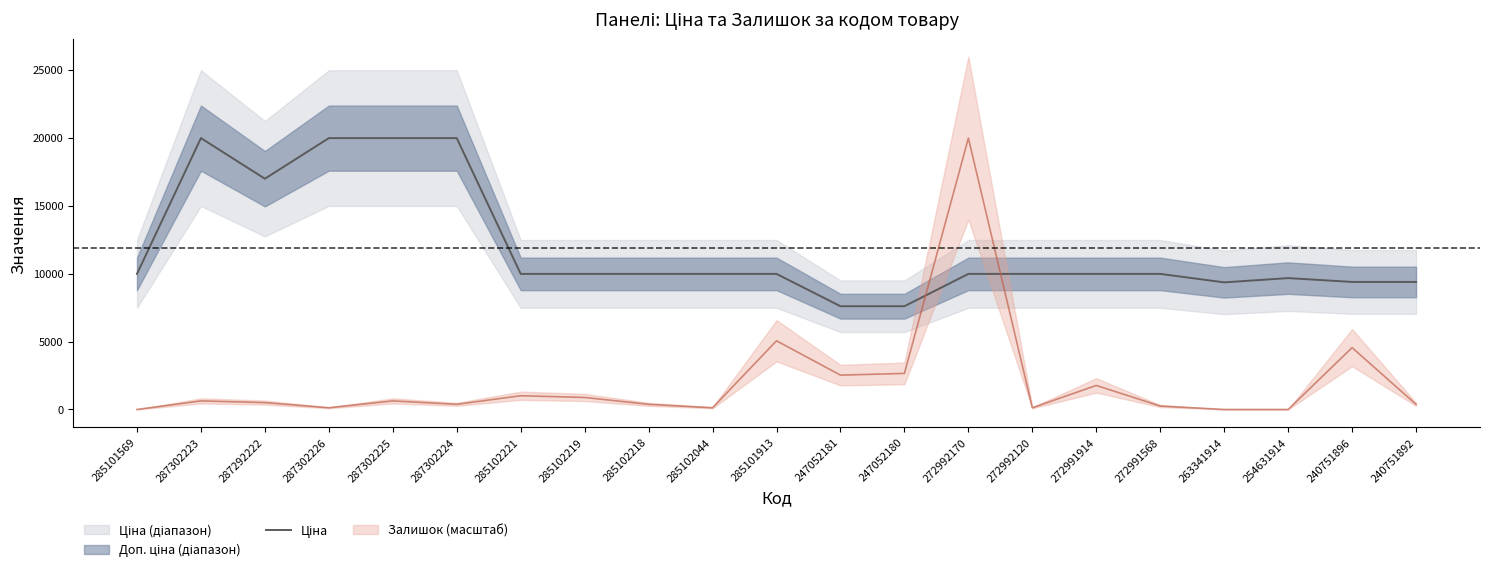

What is the difference between the values at 247052180 and 272991568?

2378.5